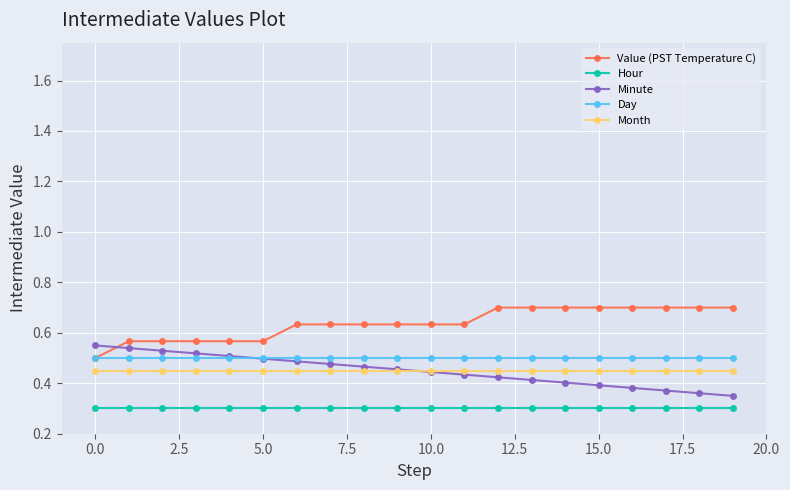

True or false: Value (PST Temperature C) and Hour cross at least once.

False